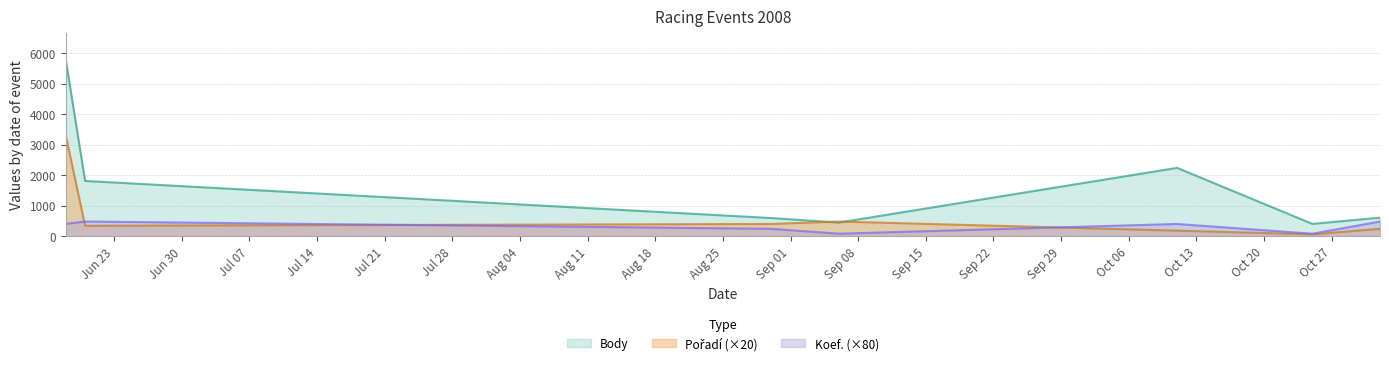

The Body series shows 978 at 2008-11-01. True or false?

False